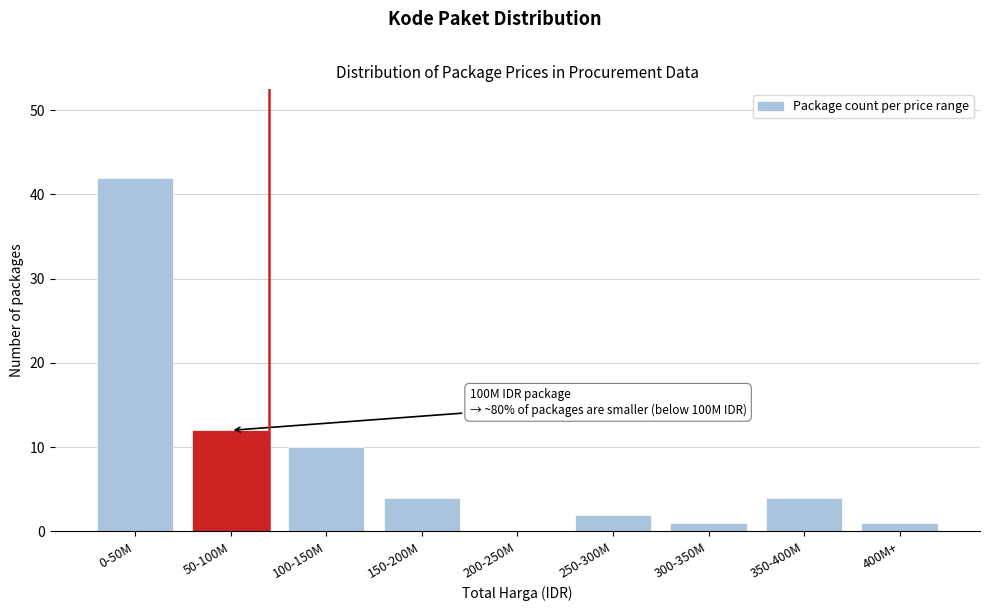

Reading right to left, transcribe all the data shown in this chart.

400M+=1	350-400M=4	300-350M=1	250-300M=2	200-250M=0	150-200M=4	100-150M=10	50-100M=12	0-50M=42